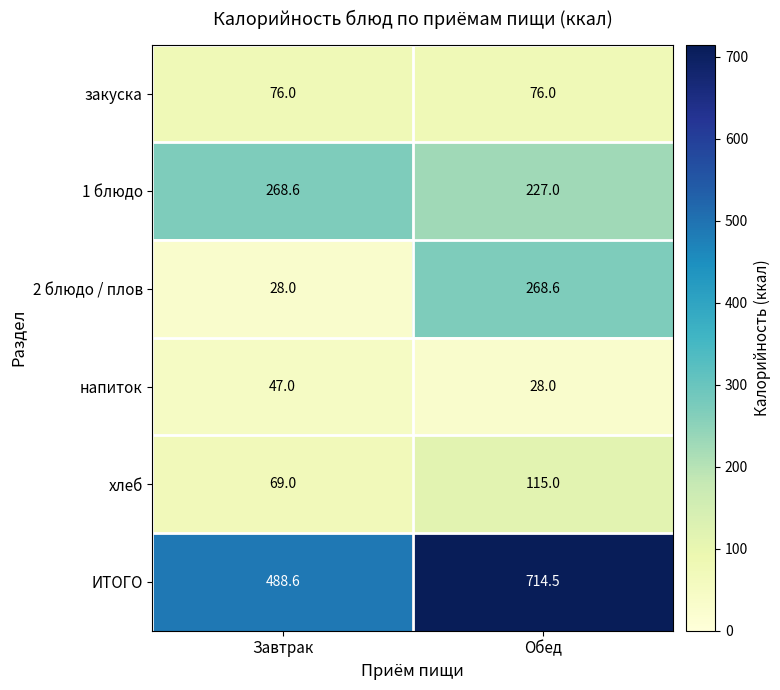

Rank the series at Завтрак from highest to lowest value.

ИТОГО, 1 блюдо, закуска, хлеб, напиток, 2 блюдо / плов